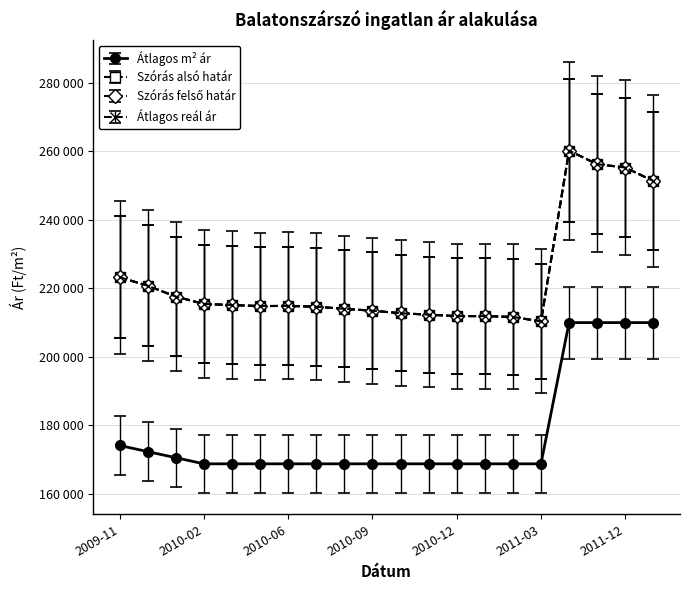

What is the label of the 14th point from the left?

2011-01